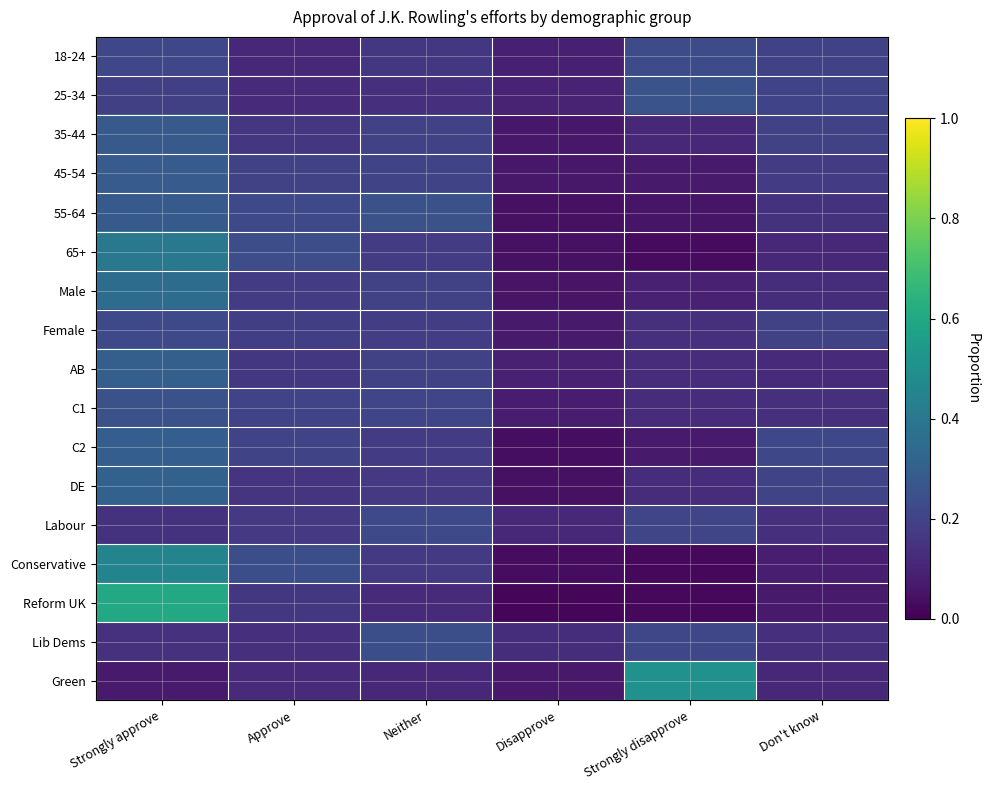

At how many categories does at least one series exceed 0?

6